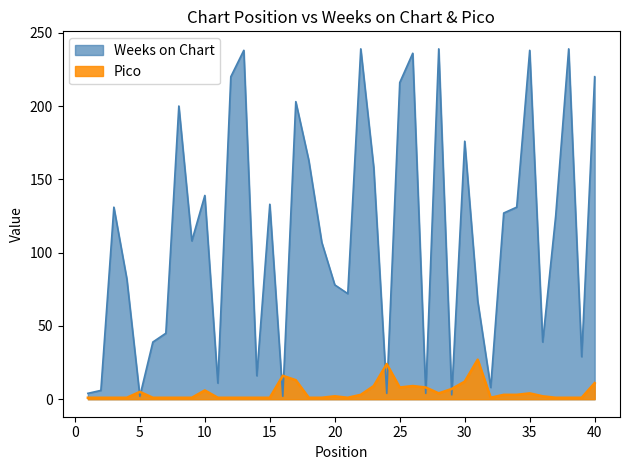

What is the spread (max minus min) of values at 20?

76